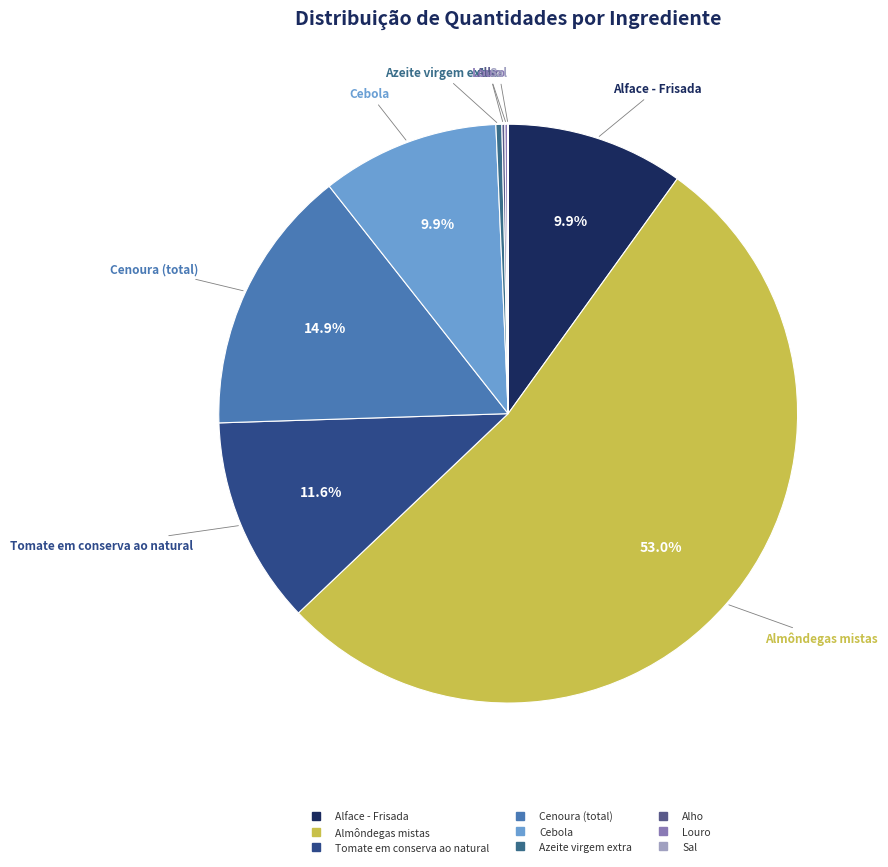

To the nearest percent, what is the difference between the Tomate em conserva ao natural and Cebola slice percentages?

2%